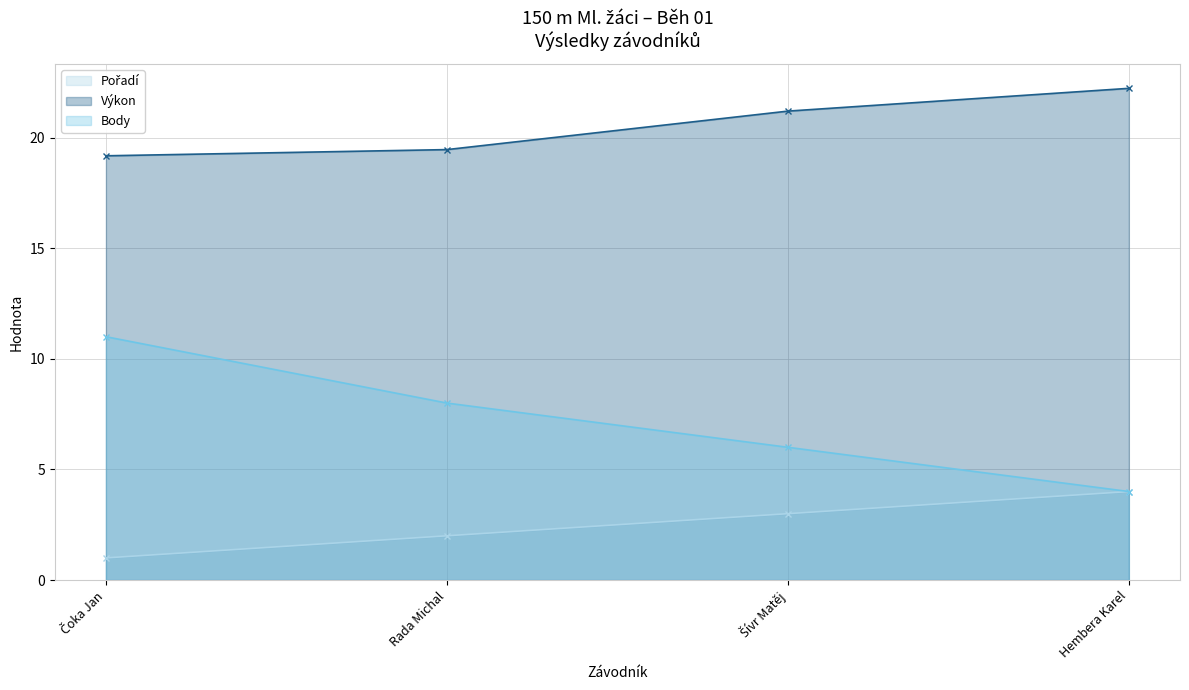

True or false: Výkon (line) and Pořadí (line) cross at least once.

False